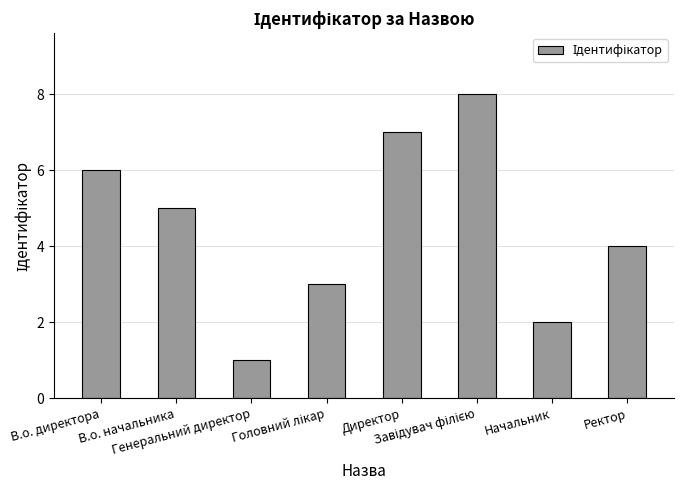

What is the greatest value displayed?

8